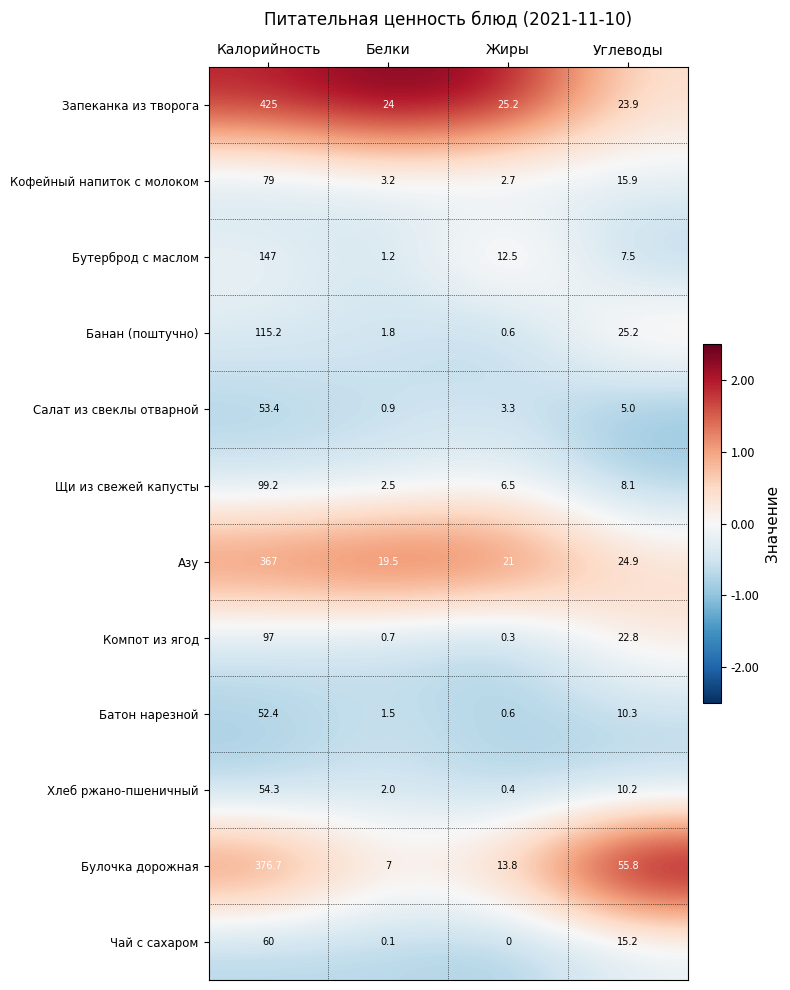

How many data points in Батон нарезной are above 10?

2